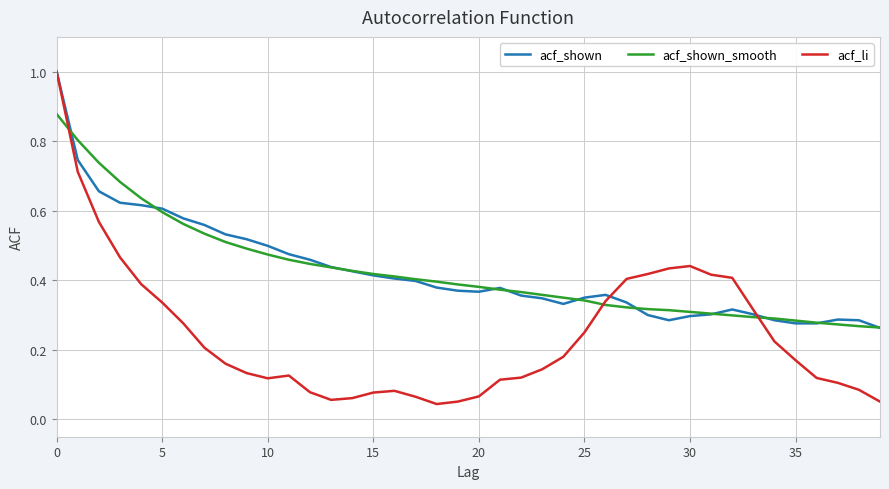

Which series has the largest range (max minus min)?

acf_li